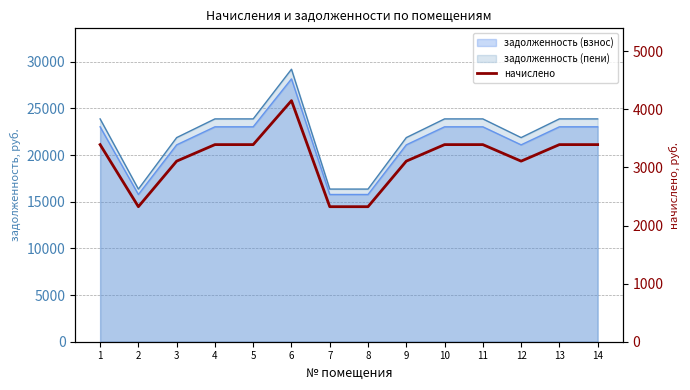

The value at 5 is 3393.0. True or false?

True